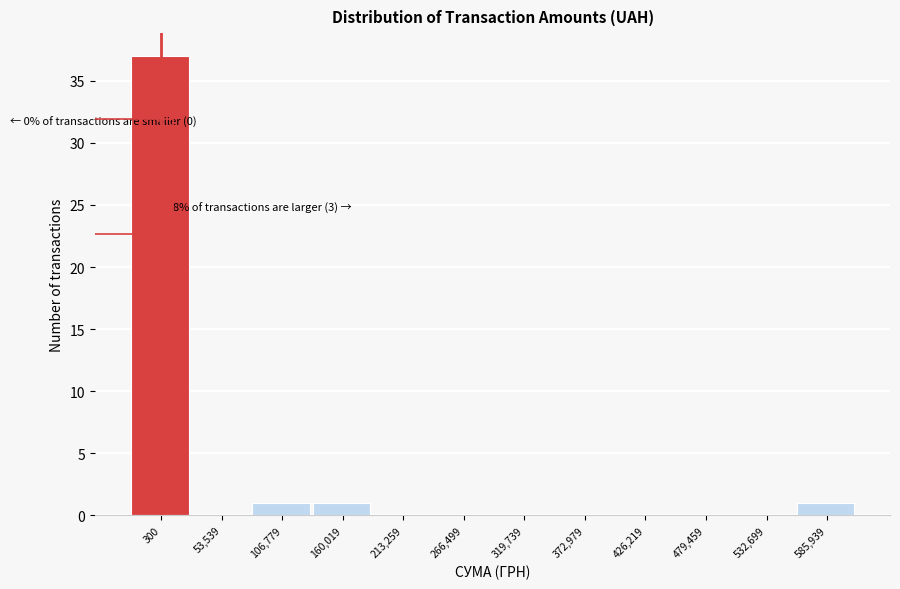

Which label corresponds to the largest value in the chart?

300